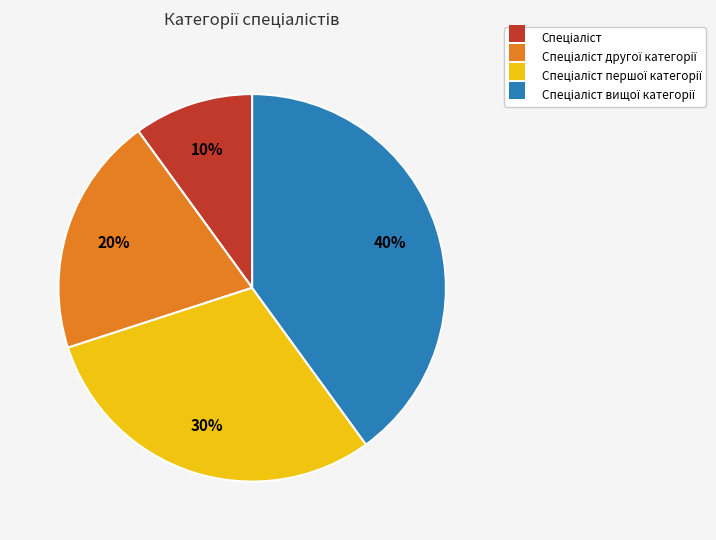

Is there a majority slice in this chart?

No